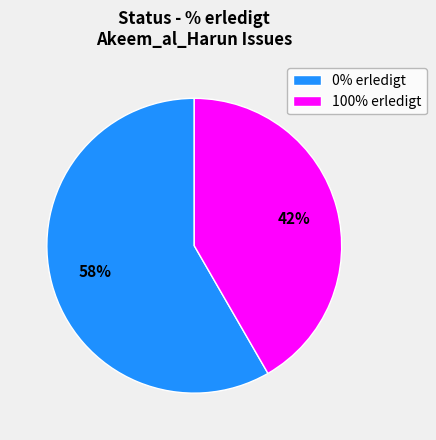

How many slices are in this pie chart?

2